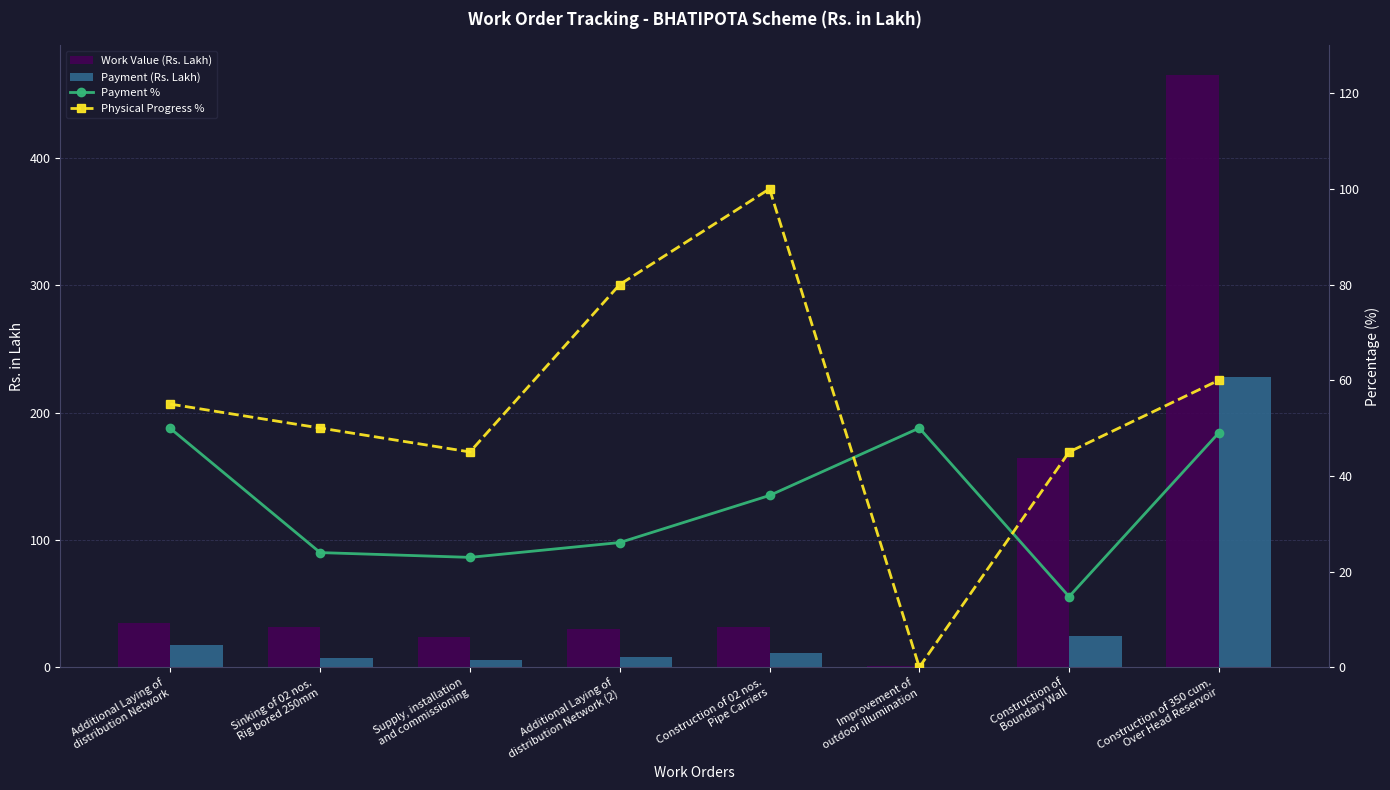

How many groups of bars are there?

8